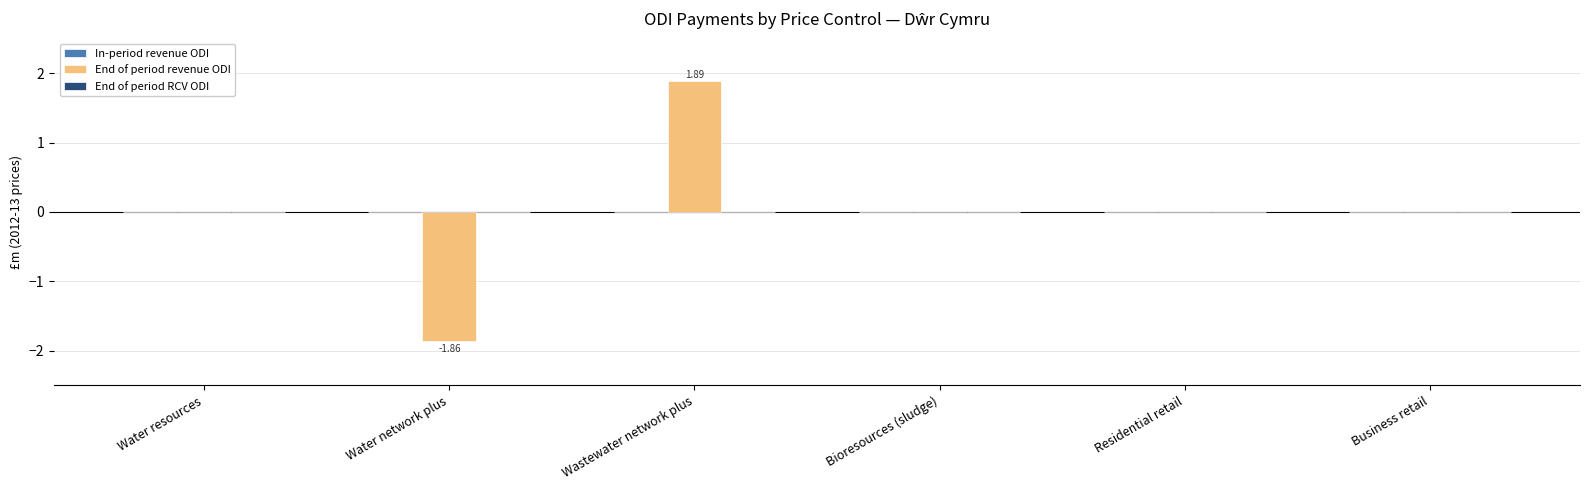

At which category does the chart reach its peak across all series?

Wastewater network plus